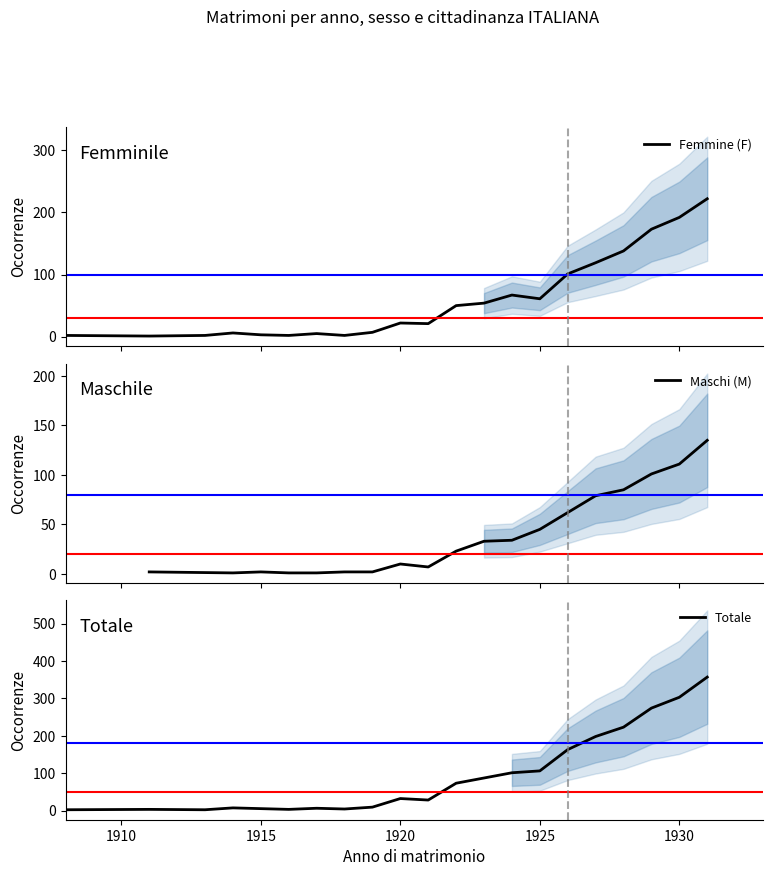

What is the maximum value for Totale?

357